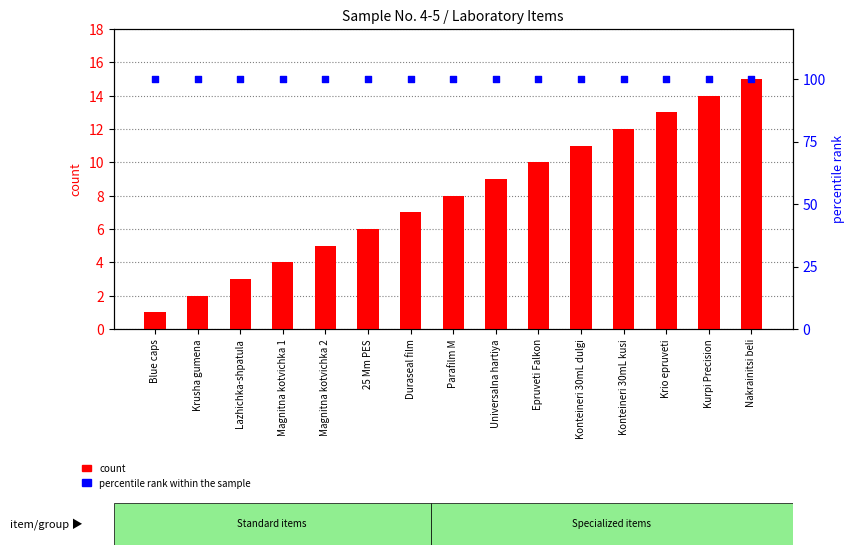

What is the total value across all series at Konteineri 30mL dulgi?

111